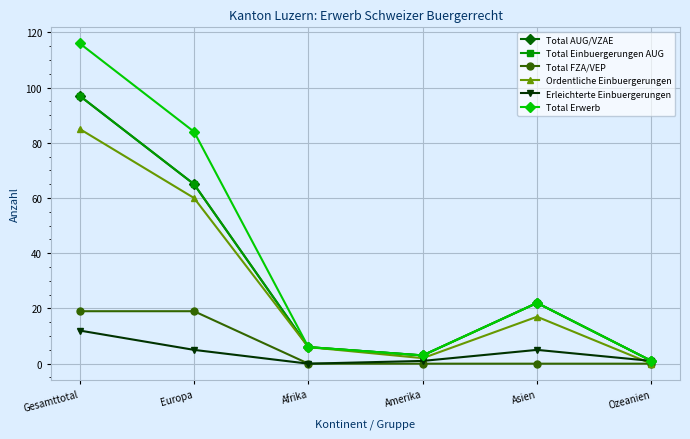

True or false: Total Erwerb has more than 0 points higher than both neighbors.

True